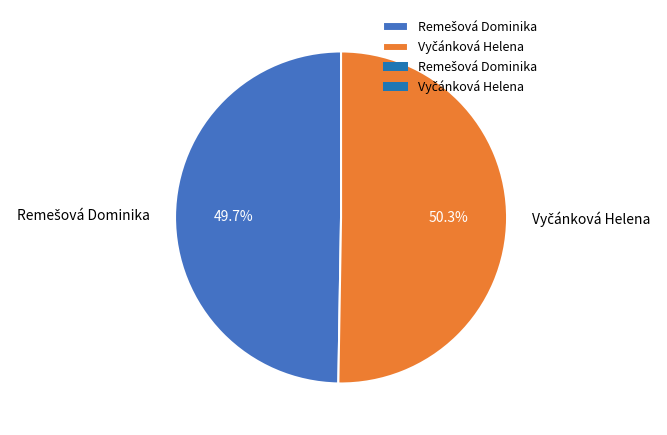

Does any single category account for the majority?

Yes